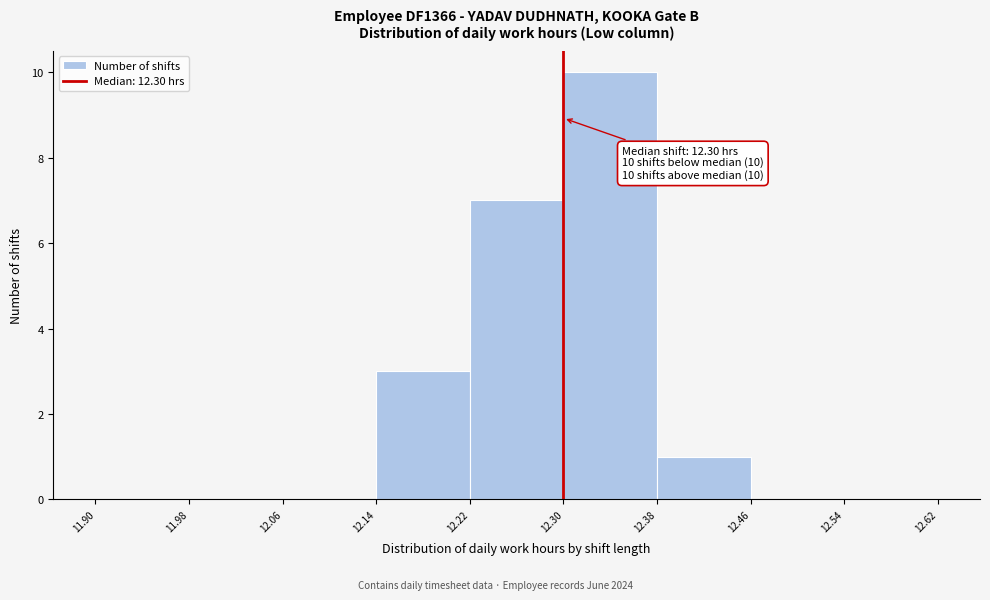

Which range on the x-axis has the tallest bar?

12.30 to 12.38